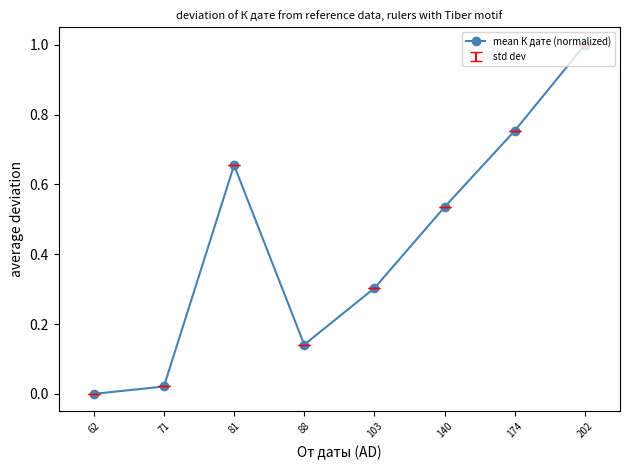

True or false: the data shows 0.0 at 88.

False